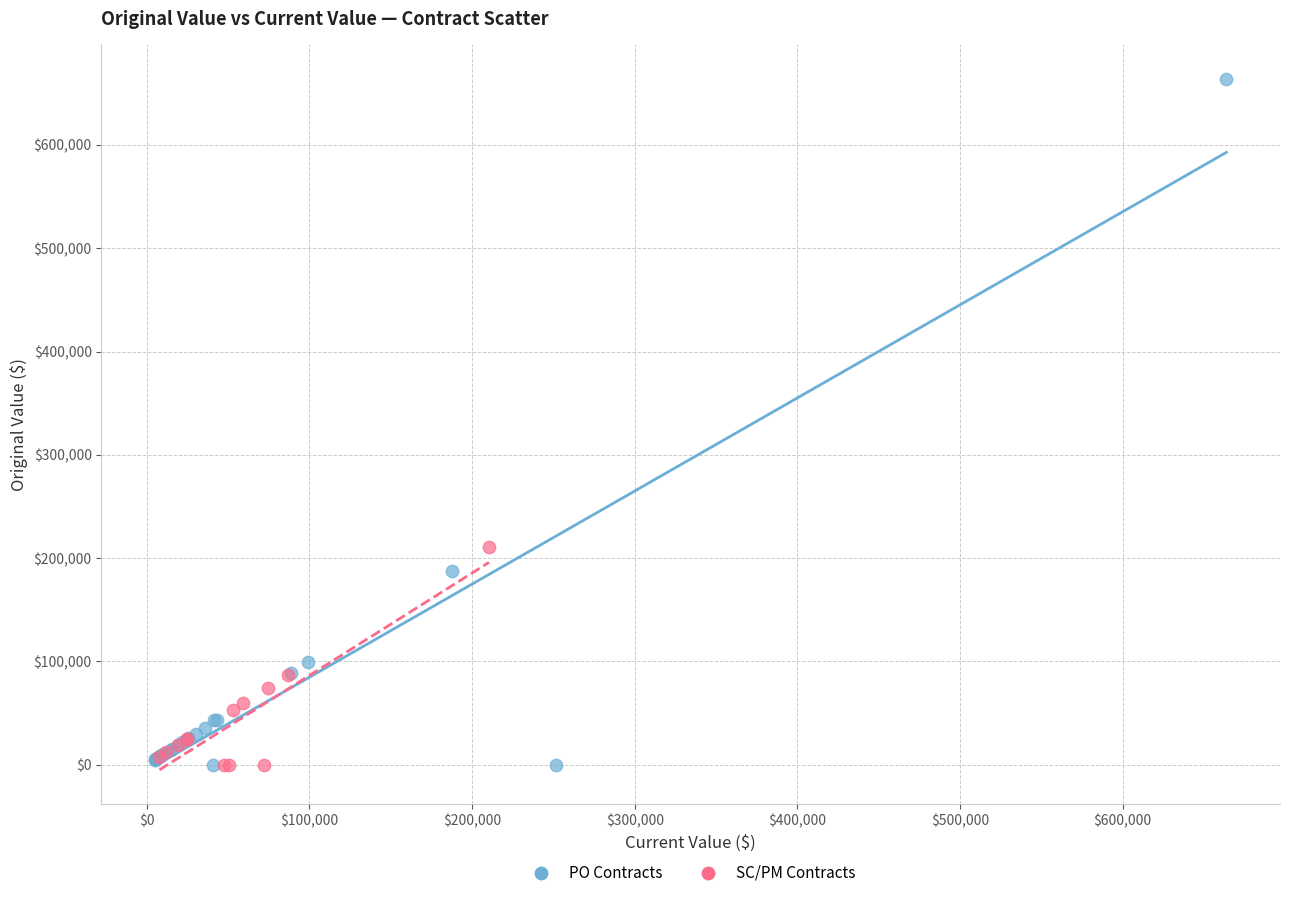

Which series reaches the maximum Y coordinate?

PO Contracts